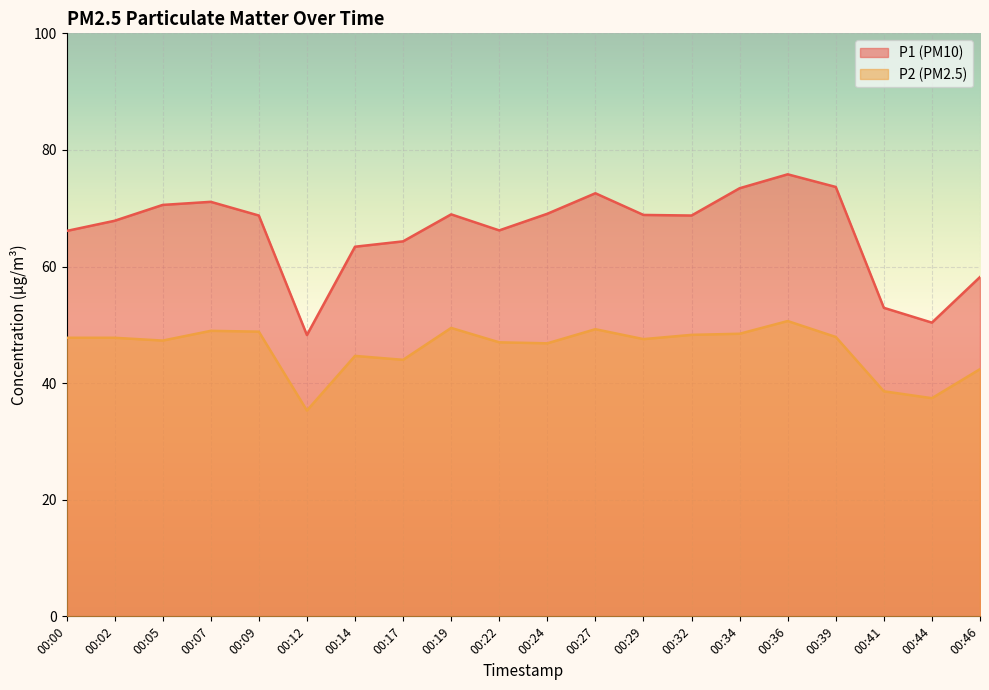

True or false: P1 and P2 intersect in this chart.

False